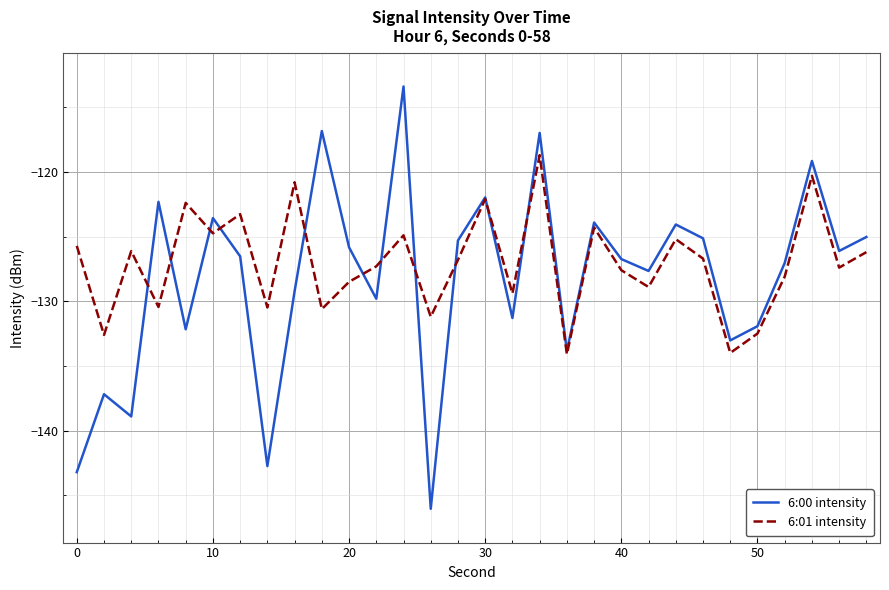

Which series has the largest range (max minus min)?

6:00 intensity